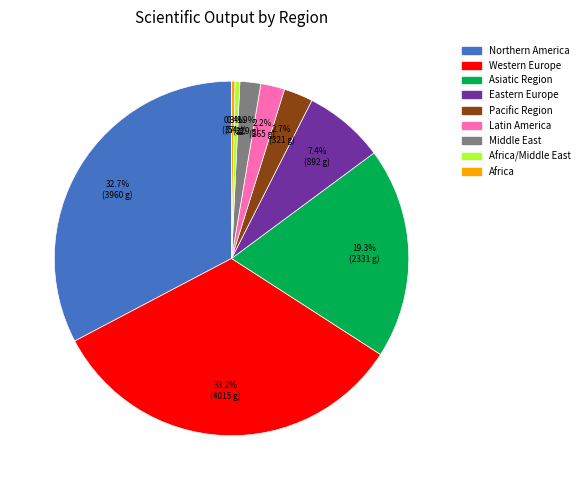

Is there any slice that represents more than half of the pie?

No